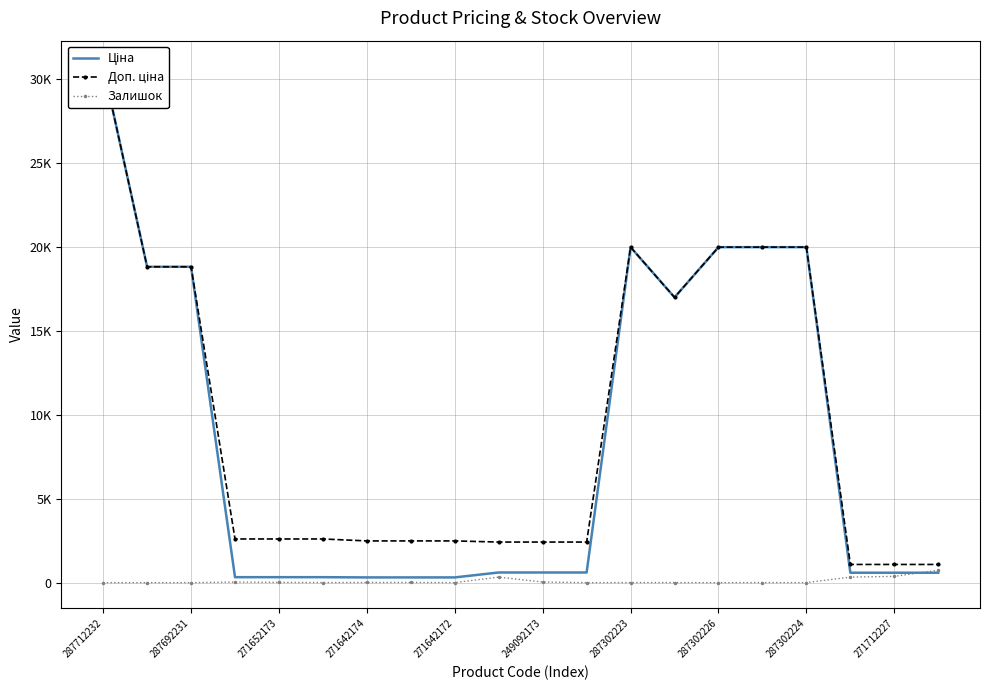

What are all the series names shown in the legend?

Ціна, Доп. ціна, Залишок